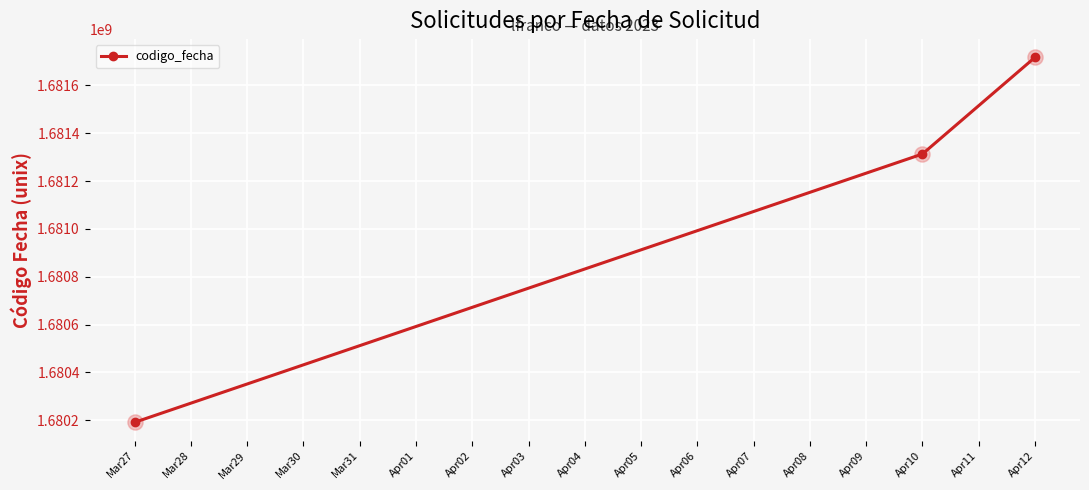

Which has a higher value, Apr12 or Apr10?

Apr12